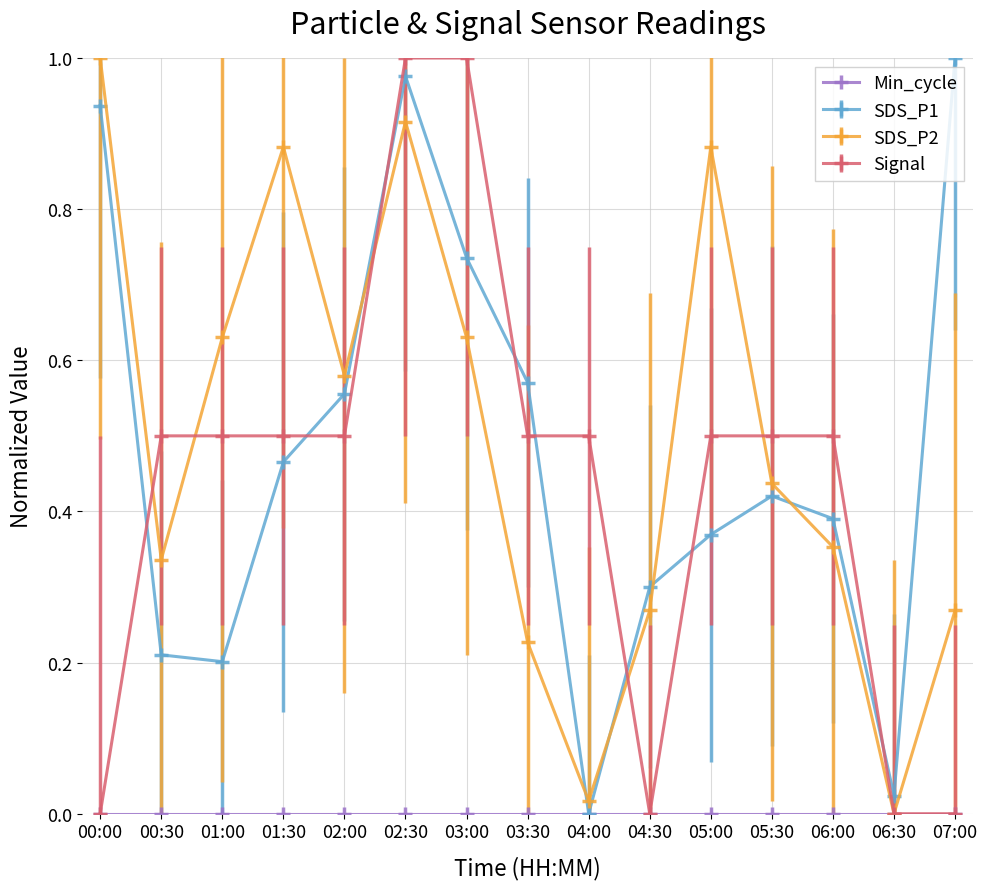

Which series changed the most between 06:00 and 06:30?

Signal